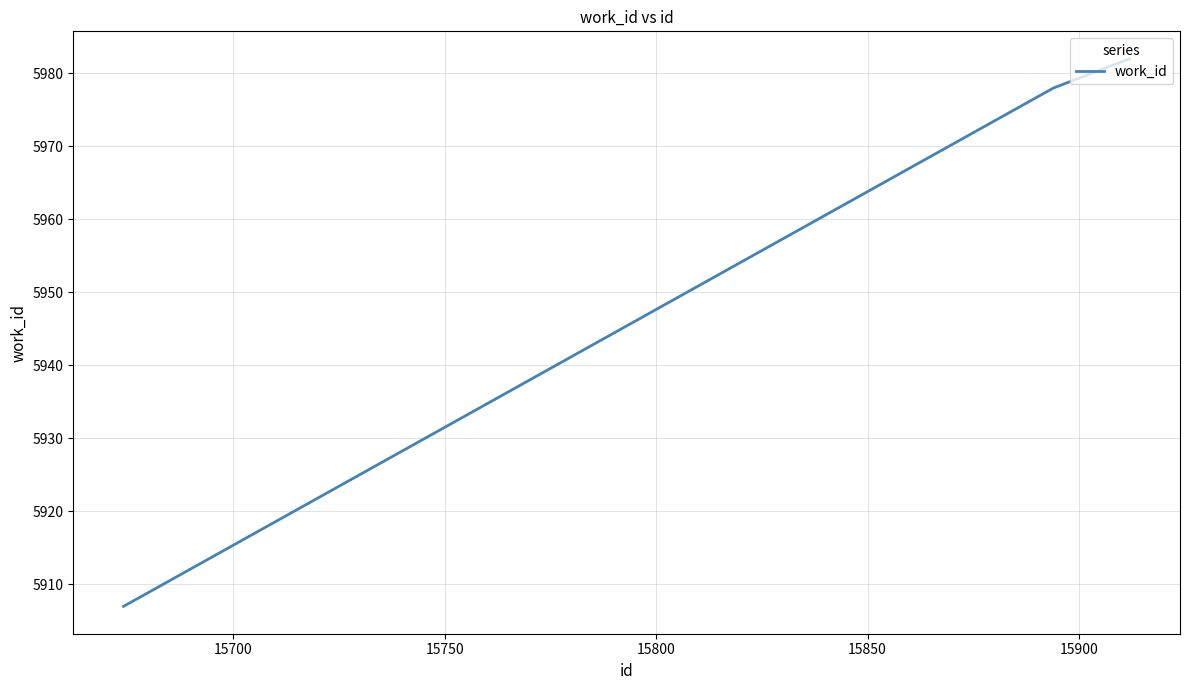

Reading left to right, what are all the values shown in this chart?

5907	5978	5982